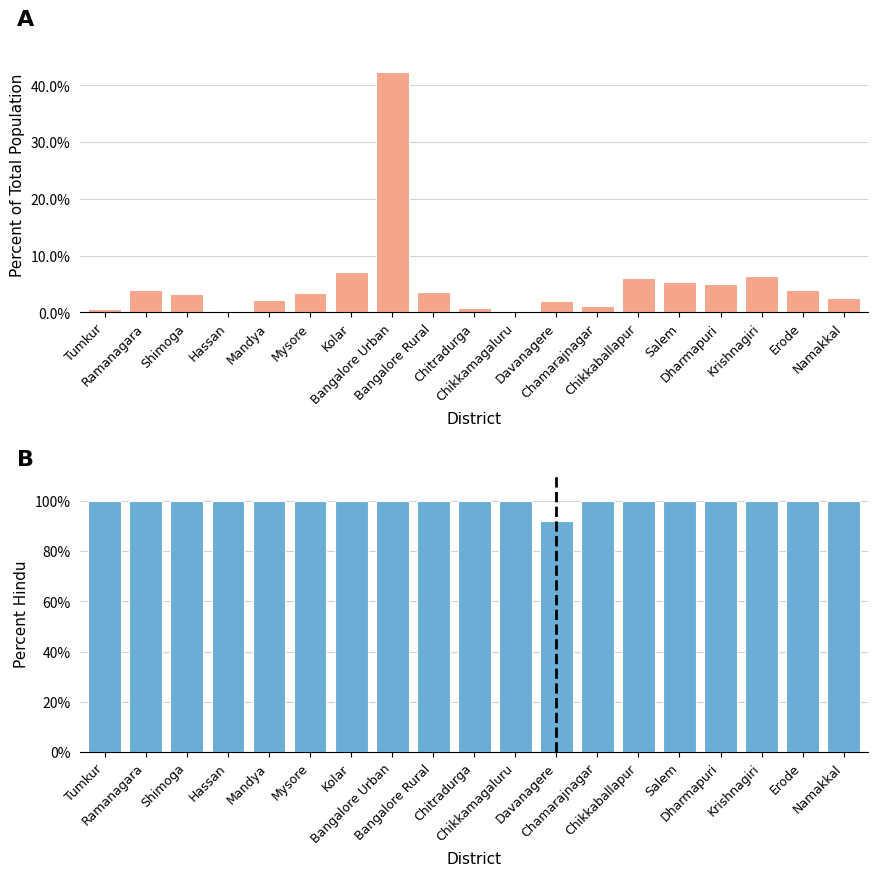

List the labels in order of Hindu share value, largest first.

Tumkur, Ramanagara, Shimoga, Hassan, Mandya, Mysore, Kolar, Bangalore Urban, Bangalore Rural, Chitradurga, Chikkamagaluru, Chamarajnagar, Chikkaballapur, Salem, Dharmapuri, Krishnagiri, Erode, Namakkal, Davanagere